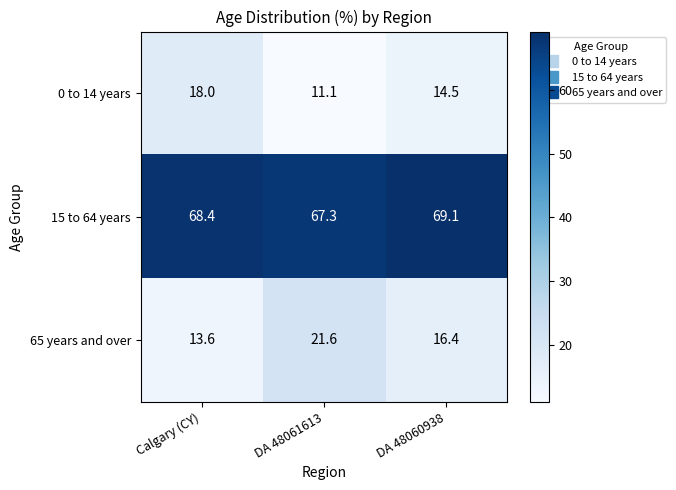

How many data points in 65 years and over are less than 16?

1